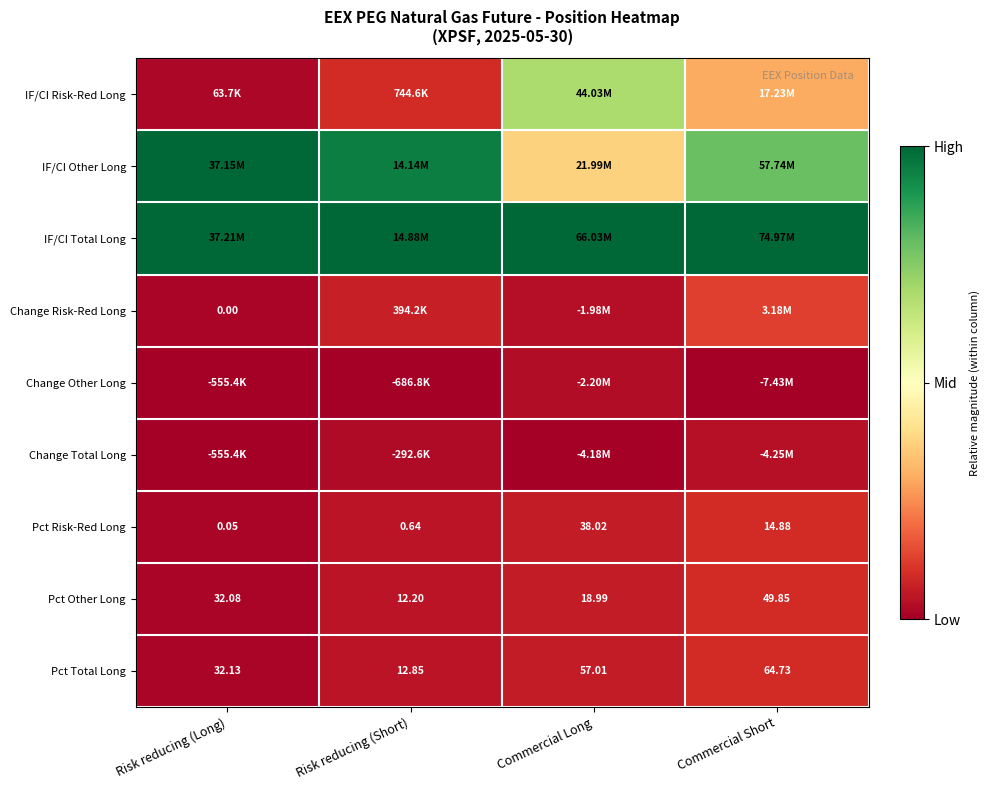

Is the value of Pct Risk-Red Long at Risk reducing (Long) greater than the value of Pct Other Long at Commercial Short?

No